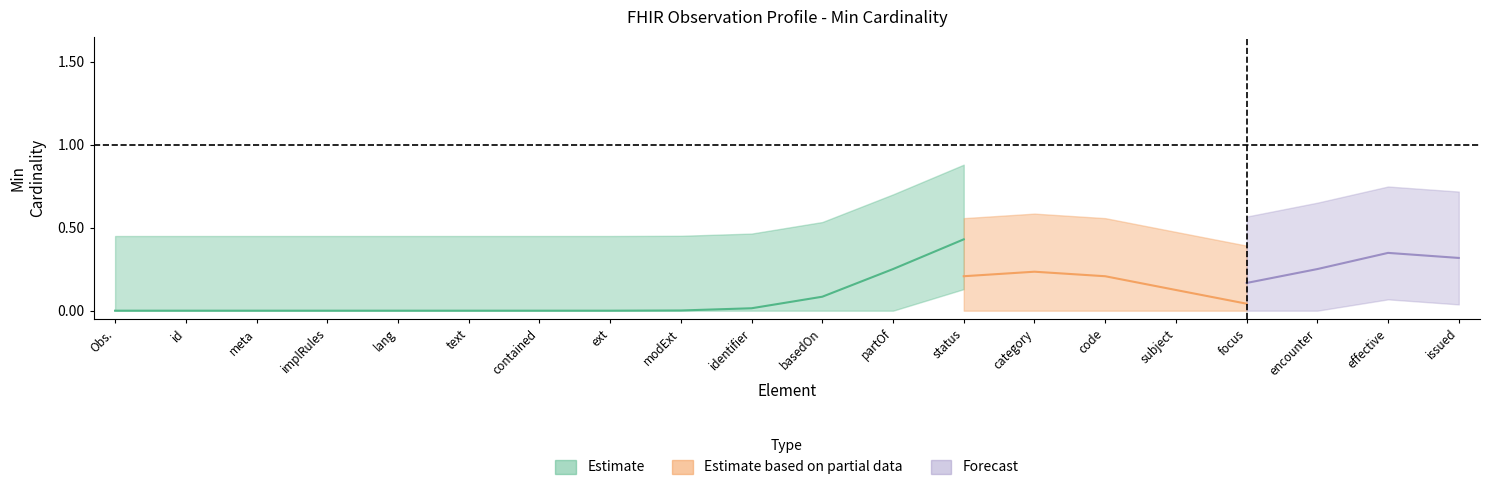

Rank the series by their maximum value, from highest to lowest.

Estimate, Forecast, Estimate based on partial data